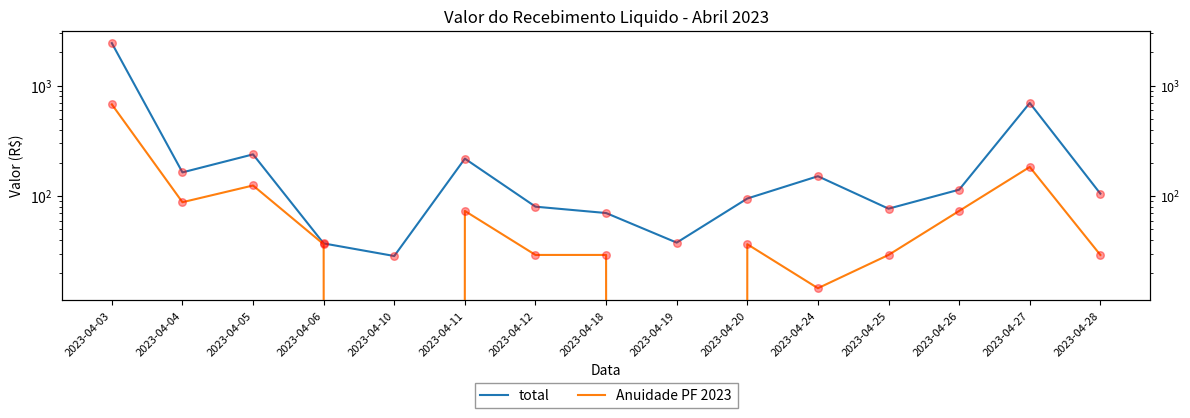

What are all the series names shown in the legend?

total, Anuidade PF 2023